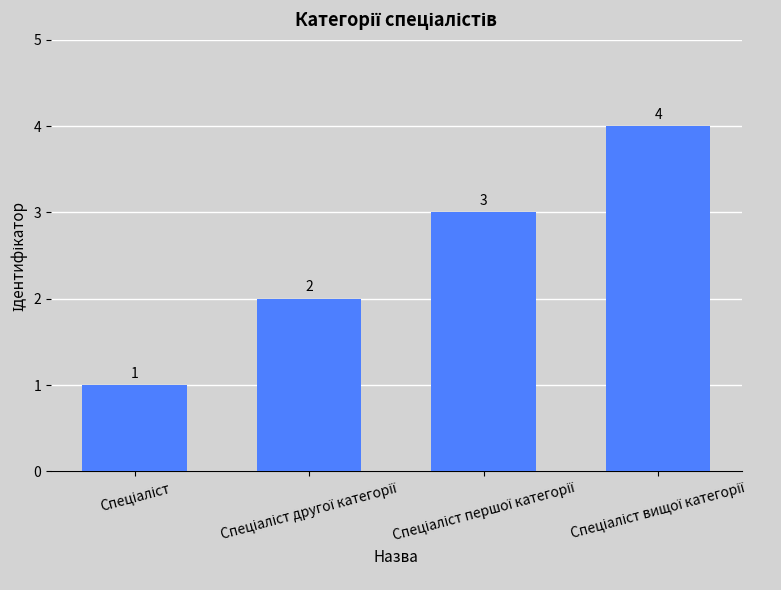

What is the value of the 2nd bar from the left?

2